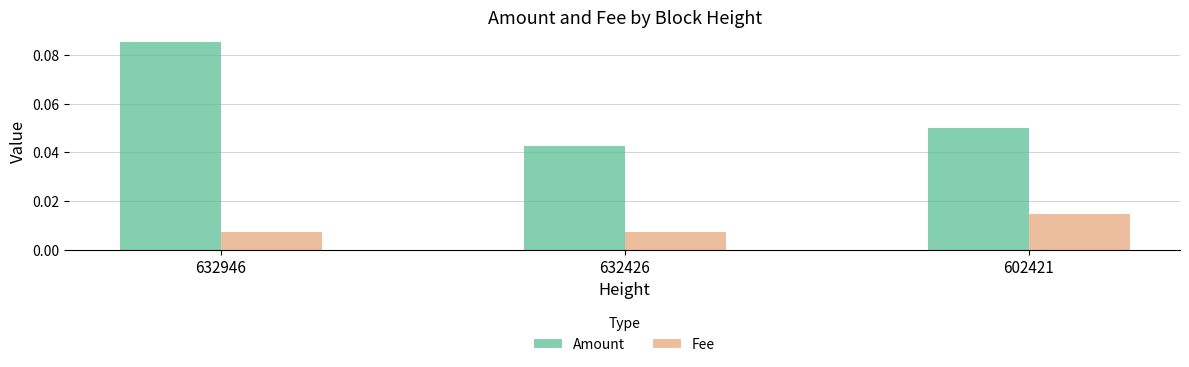

How many series are shown in this chart?

2